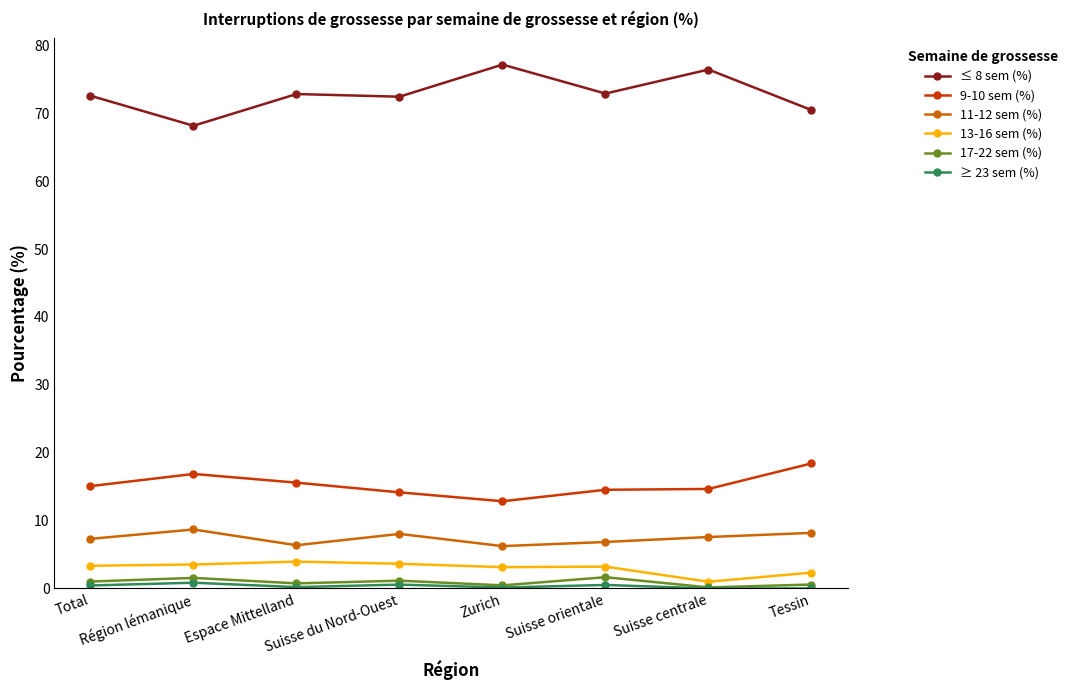

Which series has the widest spread of values?

≤ 8 sem (%)